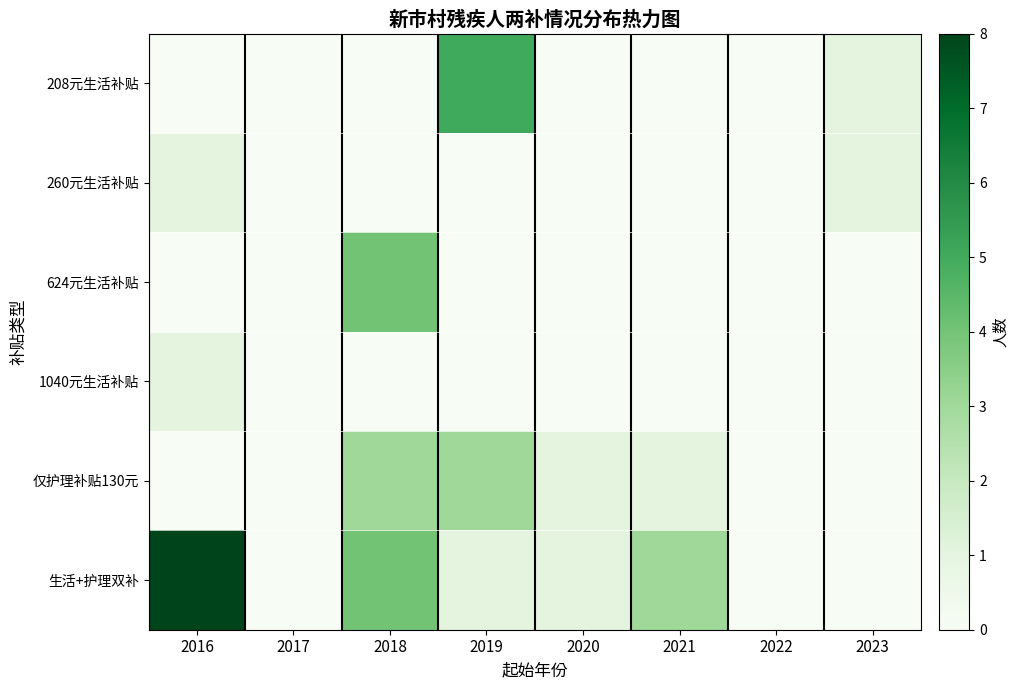

Reading left to right, transcribe all the data shown in this chart.

208元生活补贴: 2016=0	2017=0	2018=0	2019=5	2020=0	2021=0	2022=0	2023=1
260元生活补贴: 2016=1	2017=0	2018=0	2019=0	2020=0	2021=0	2022=0	2023=1
624元生活补贴: 2016=0	2017=0	2018=4	2019=0	2020=0	2021=0	2022=0	2023=0
1040元生活补贴: 2016=1	2017=0	2018=0	2019=0	2020=0	2021=0	2022=0	2023=0
仅护理补贴130元: 2016=0	2017=0	2018=3	2019=3	2020=1	2021=1	2022=0	2023=0
生活+护理双补: 2016=8	2017=0	2018=4	2019=1	2020=1	2021=3	2022=0	2023=0